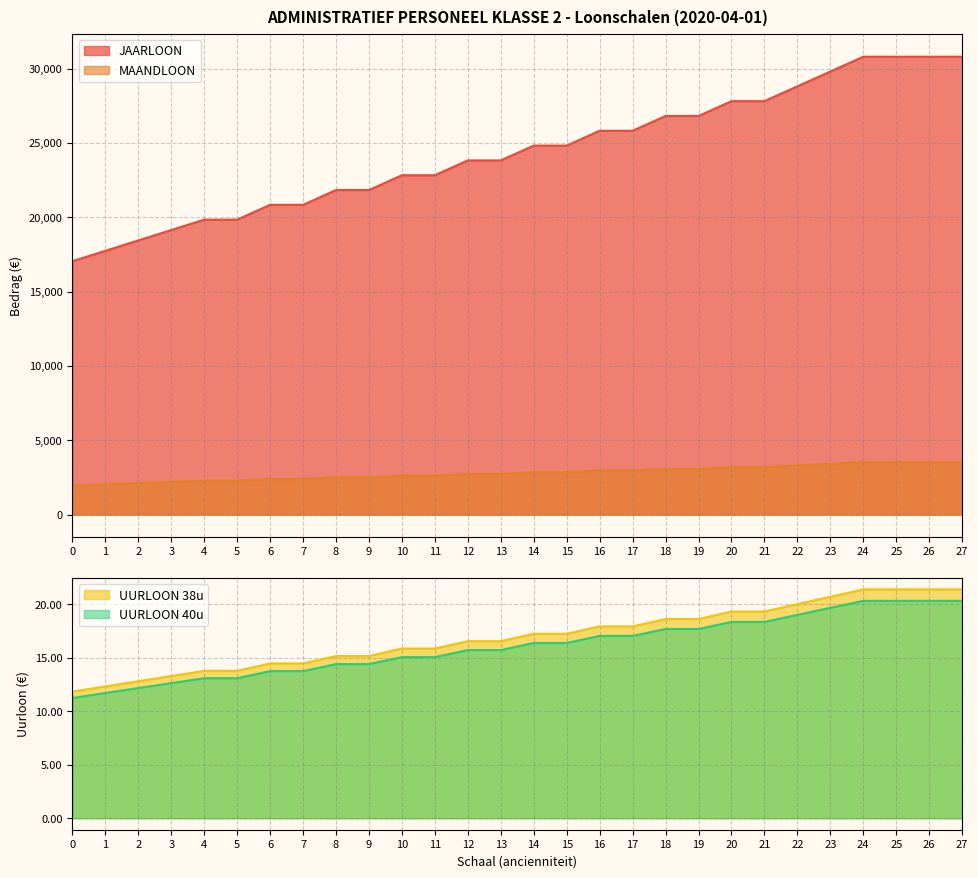

The UURLOON 40u series shows 17.4 at 1. True or false?

False